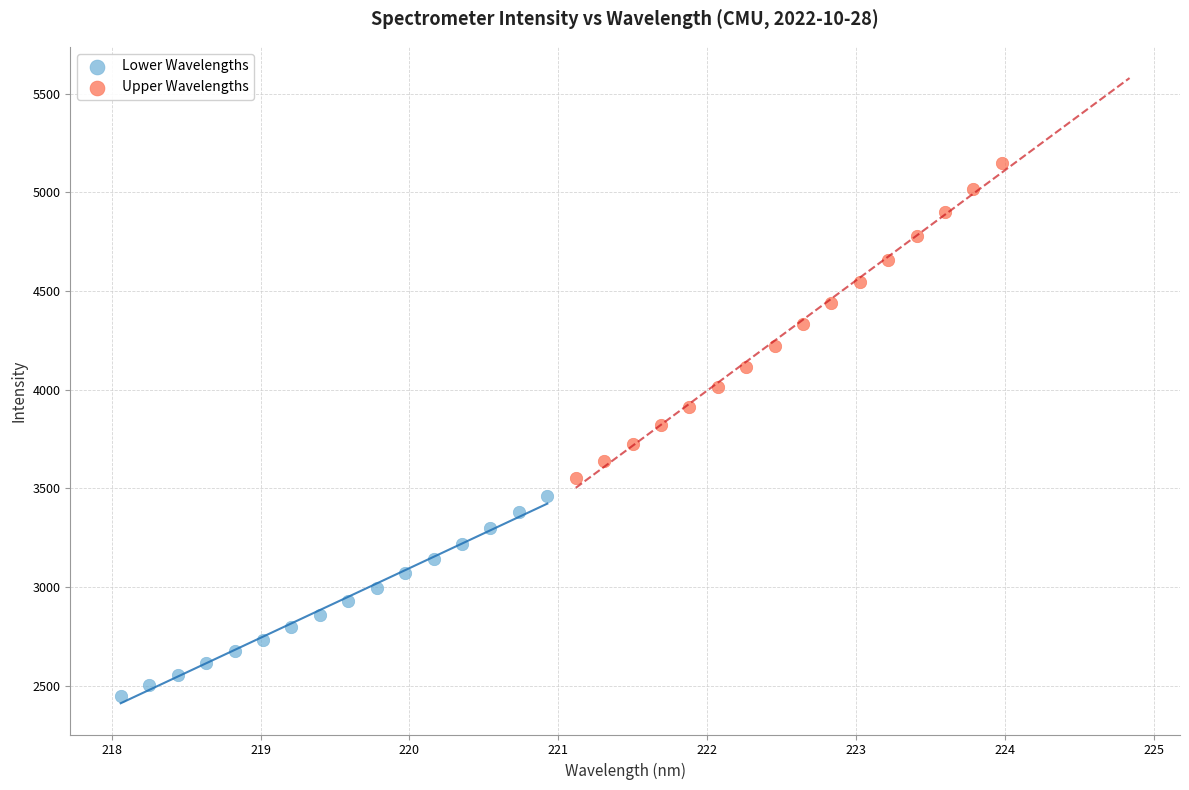

Which series has the widest spread of Y values?

Upper Wavelengths